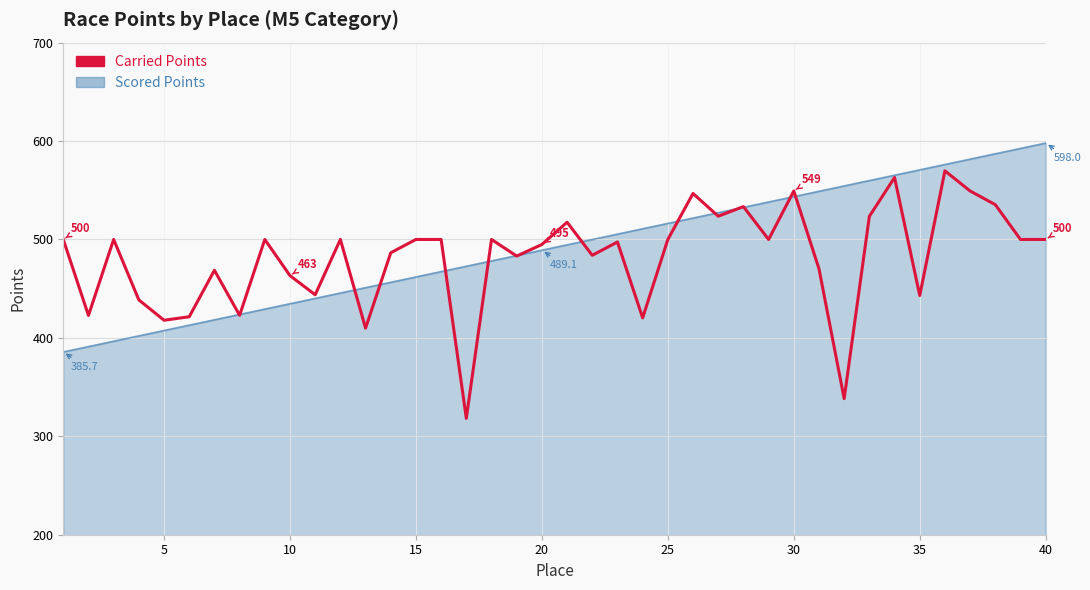

Count the number of data series in this chart.

2